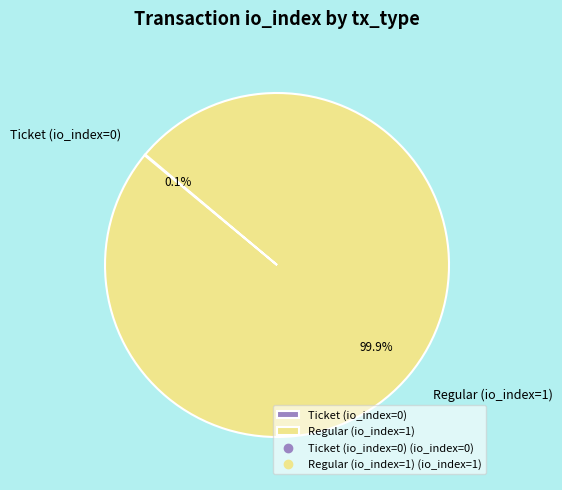

What is the largest slice in the pie chart?

Regular (io_index=1)